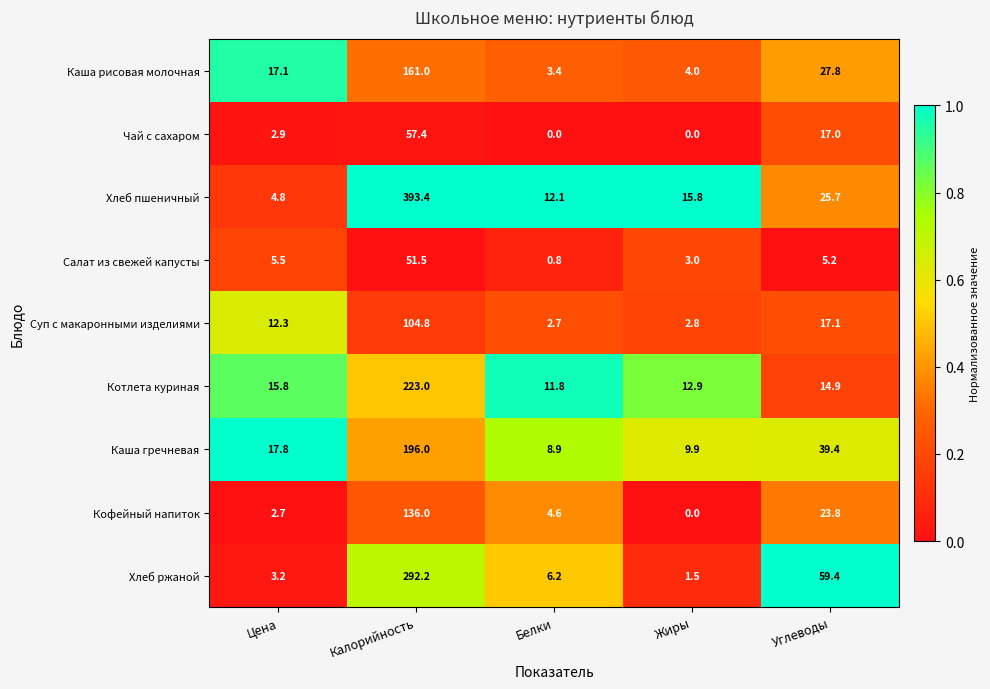

At which category is the sum across all series the highest?

Калорийность